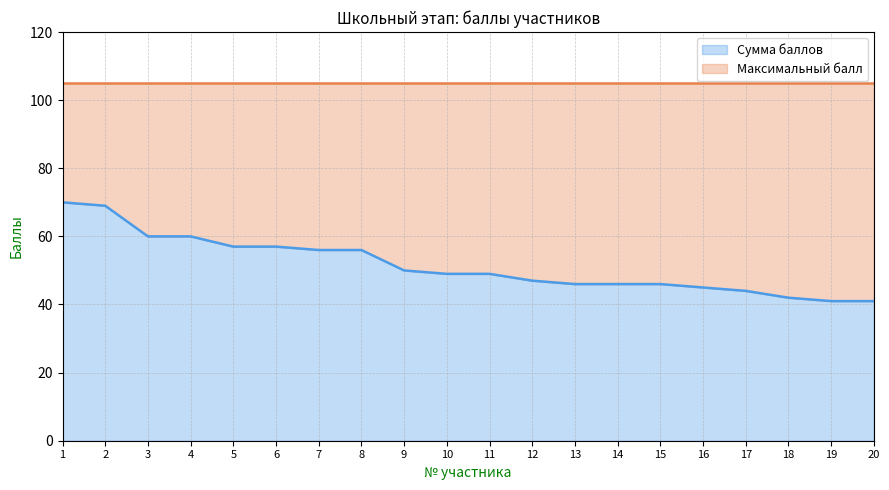

What is the greatest value displayed?

70